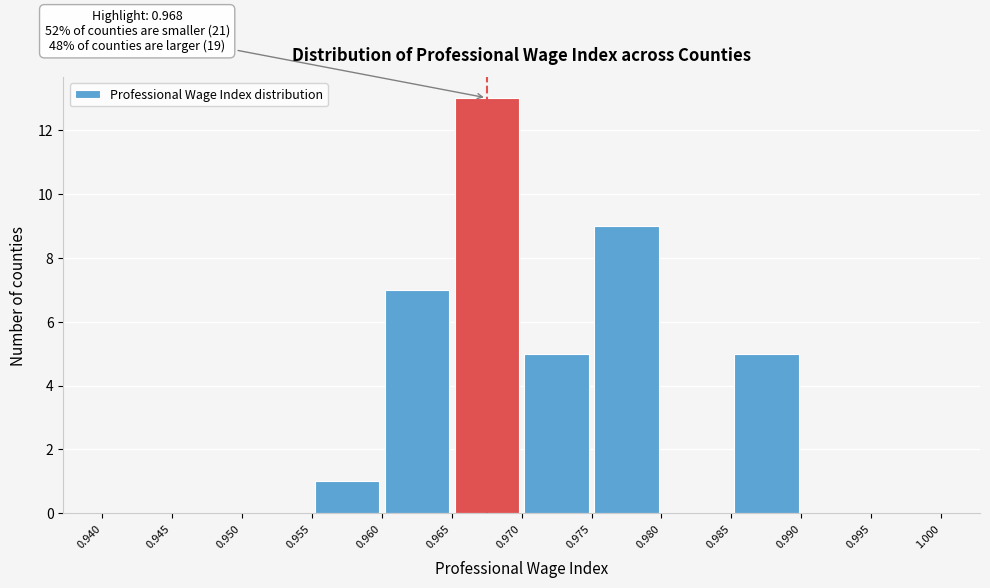

Which range on the x-axis has the tallest bar?

0.965 to 0.970